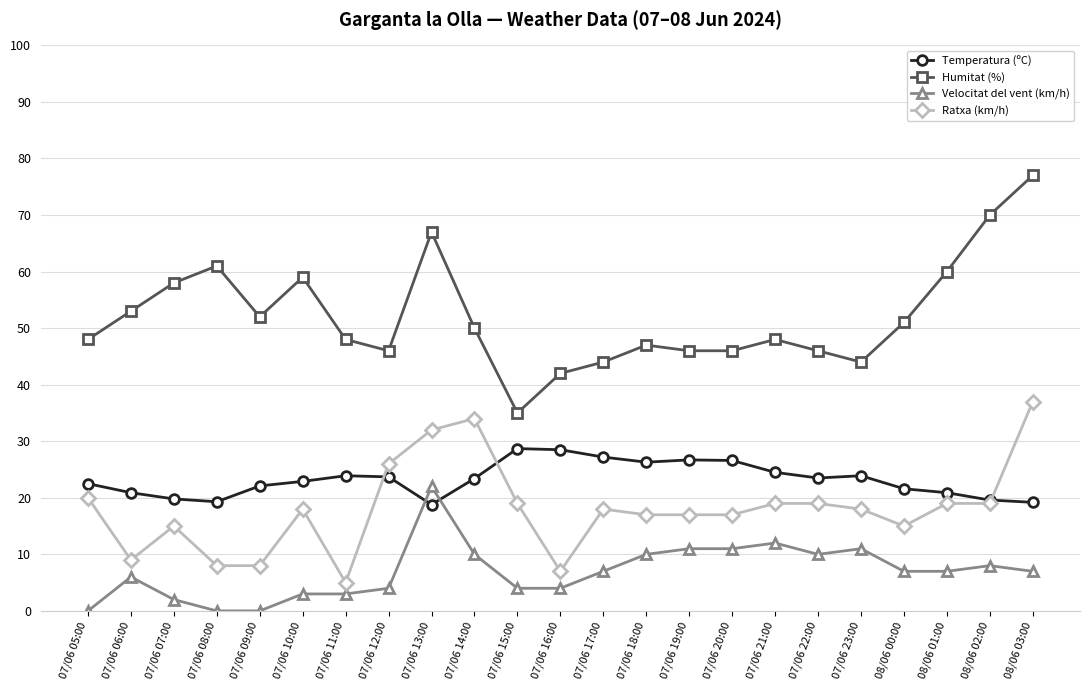

Rank the series by their maximum value, from highest to lowest.

Humitat (%), Ratxa (km/h), Temperatura (ºC), Velocitat del vent (km/h)